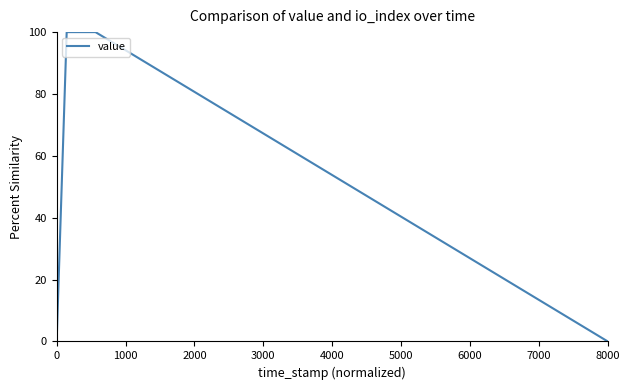

Count the number of categories in the chart.

4